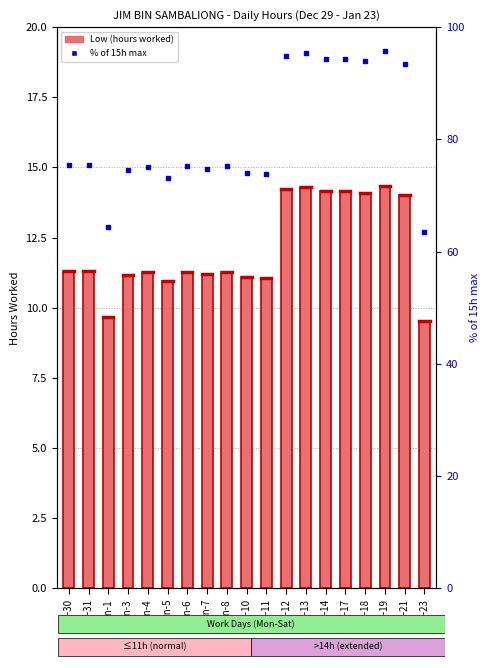

What is the spread (max minus min) of values at Jan-3?

63.4